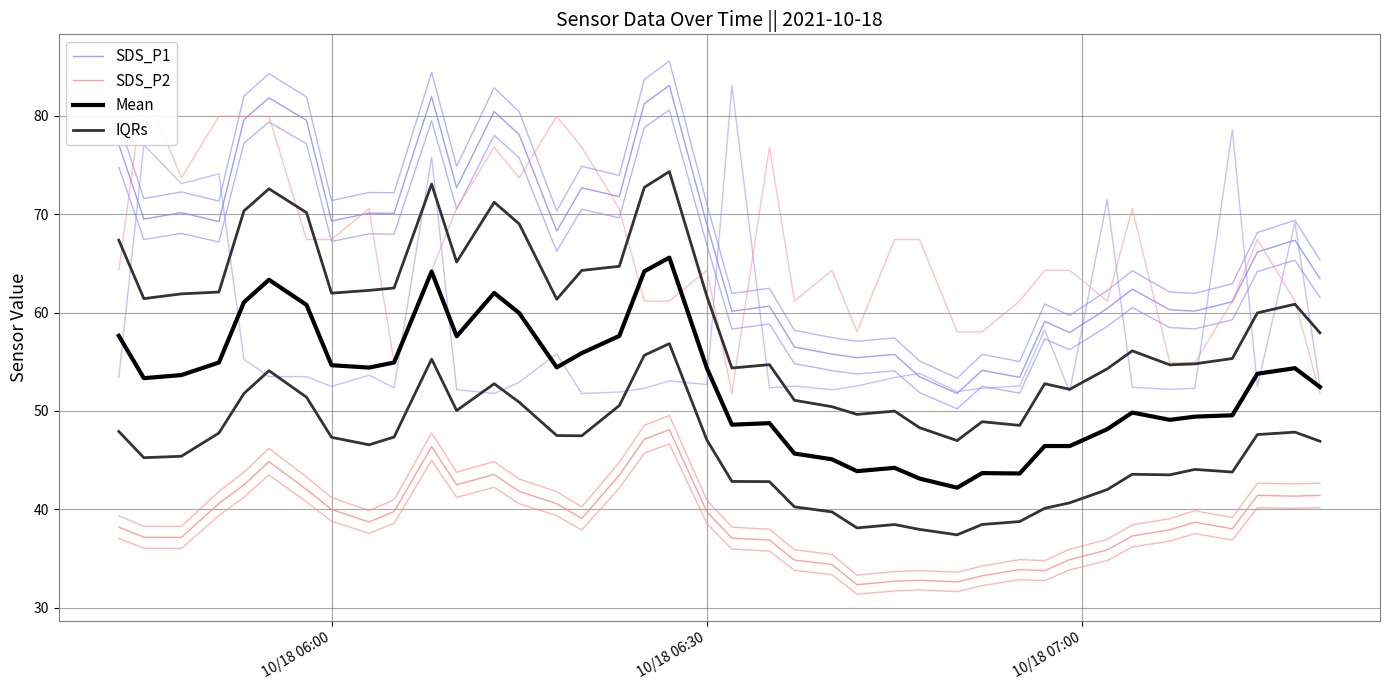

Is it true that Mean equals 30.9 at 35?

False